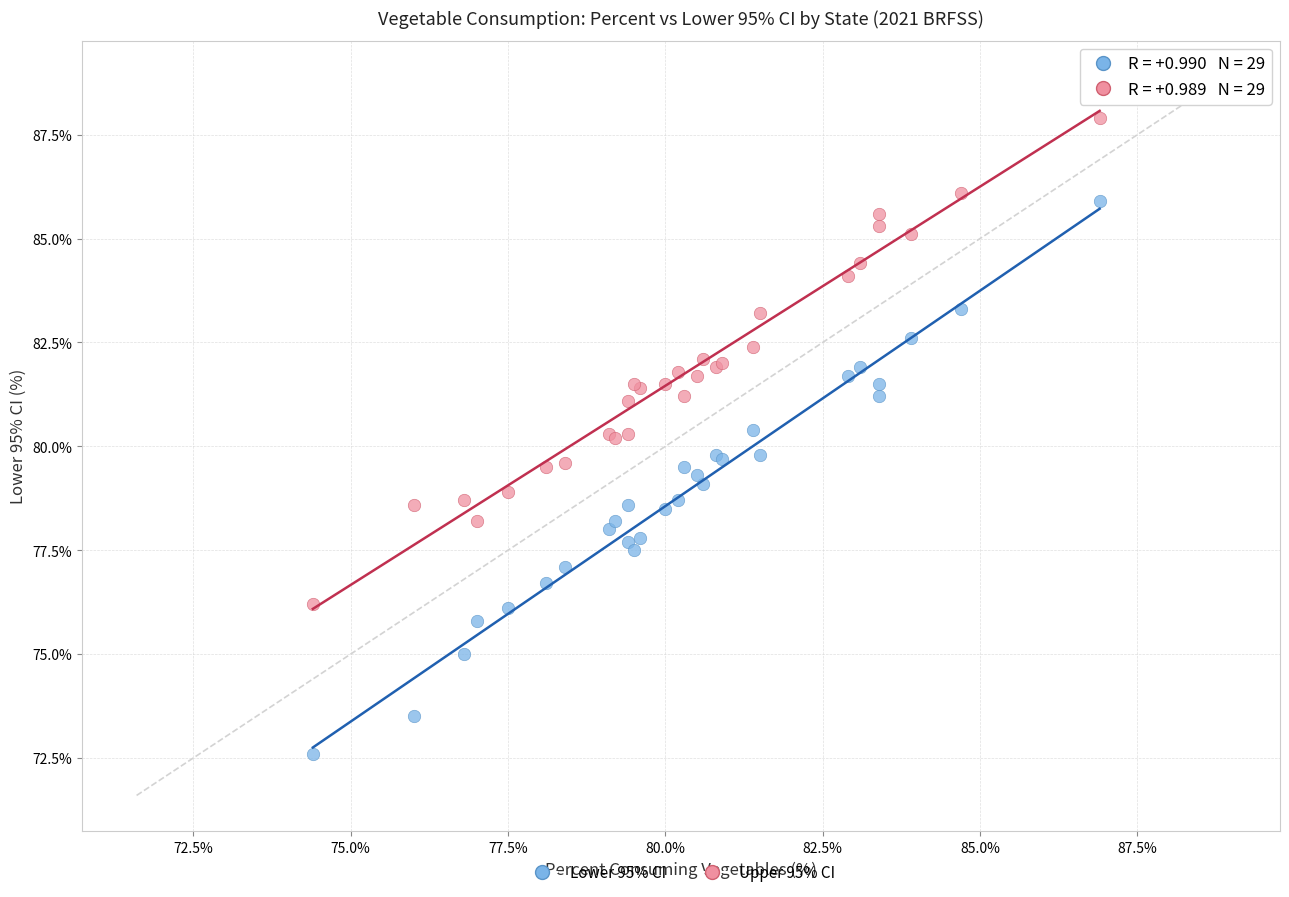

Which series contains the highest Y value?

Upper 95% CI